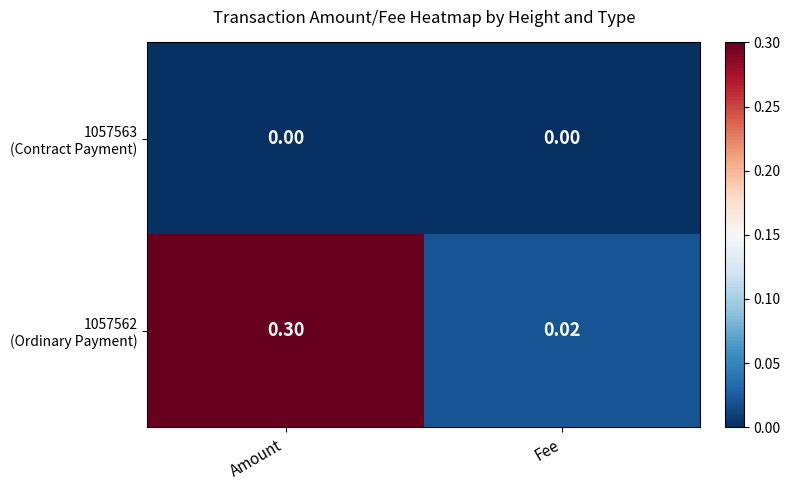

Which category has the highest value across all series?

Amount